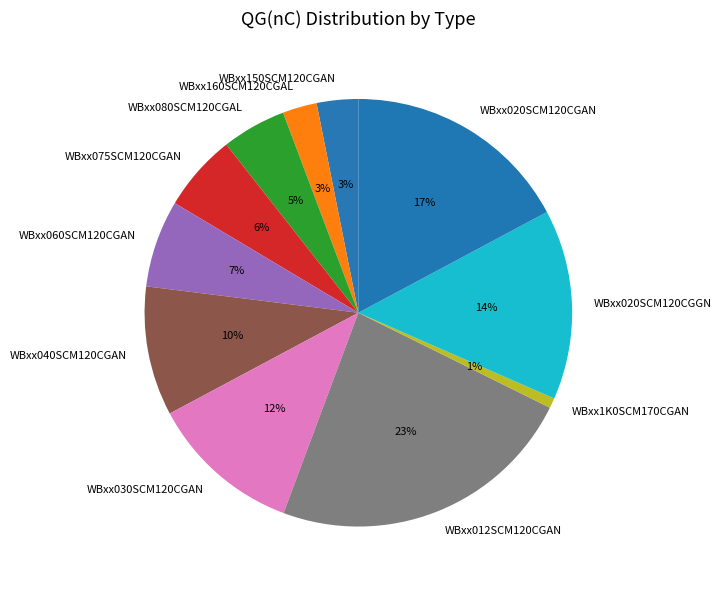

How many slices are in this pie chart?

11